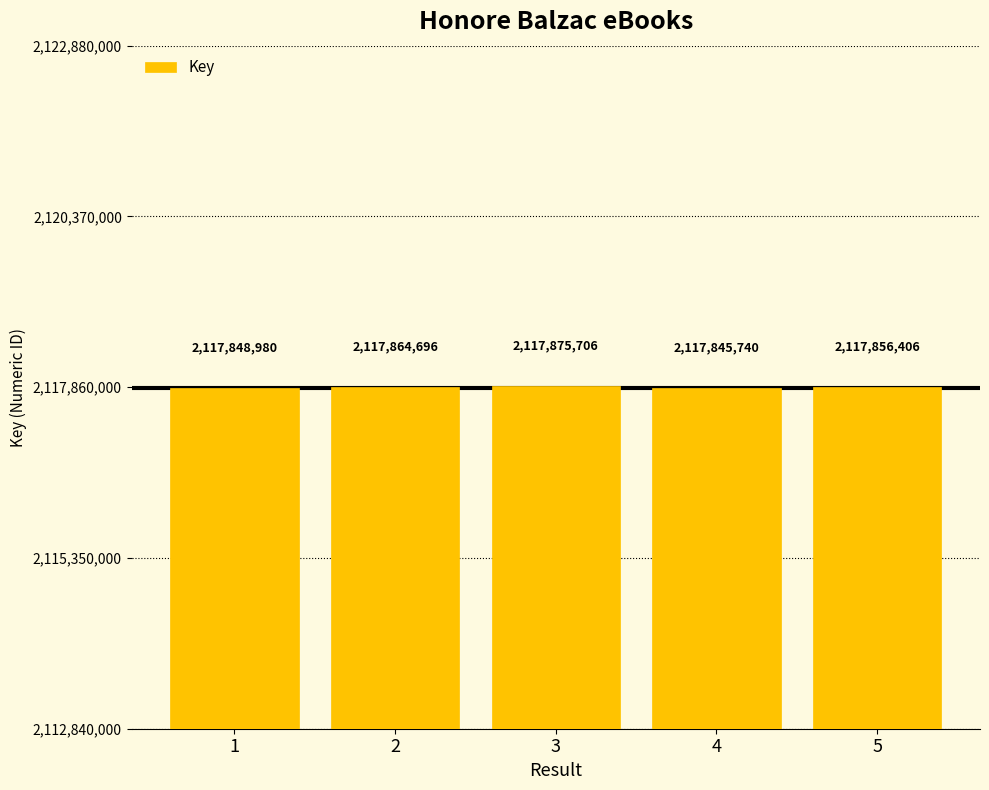

What is the smallest value displayed?

2117845740